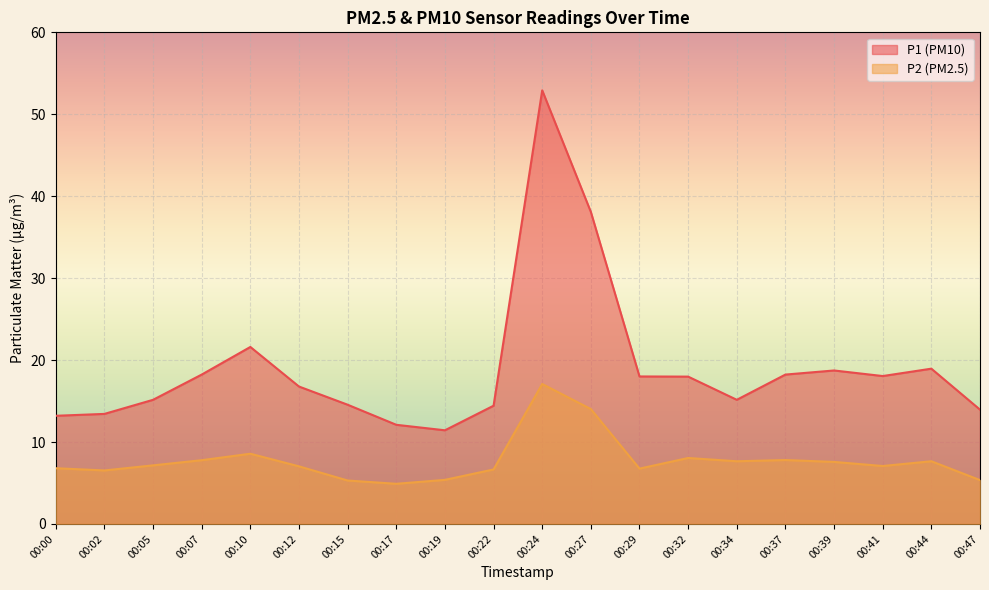

True or false: P2 has more than 2 interior local peaks.

True